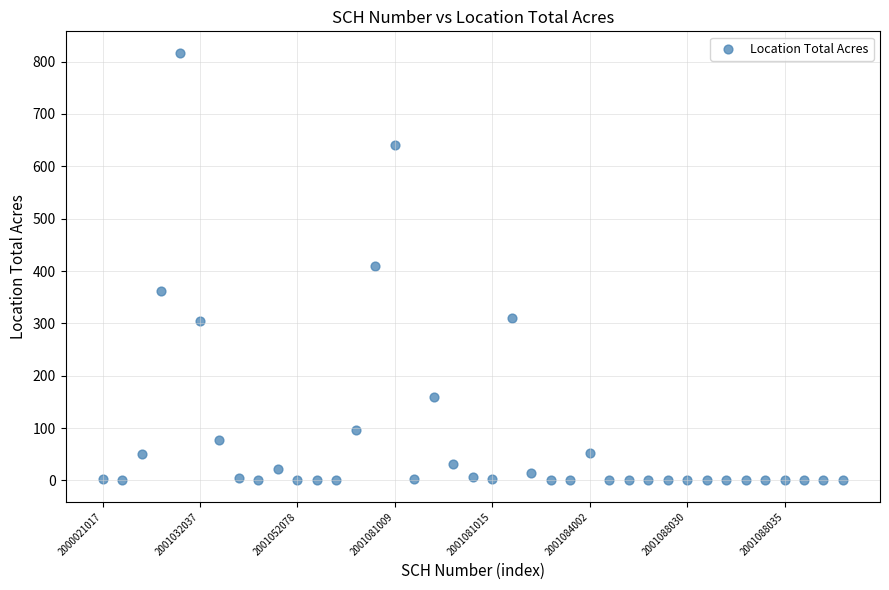

What is the range of Y values (max minus min)?

817.0